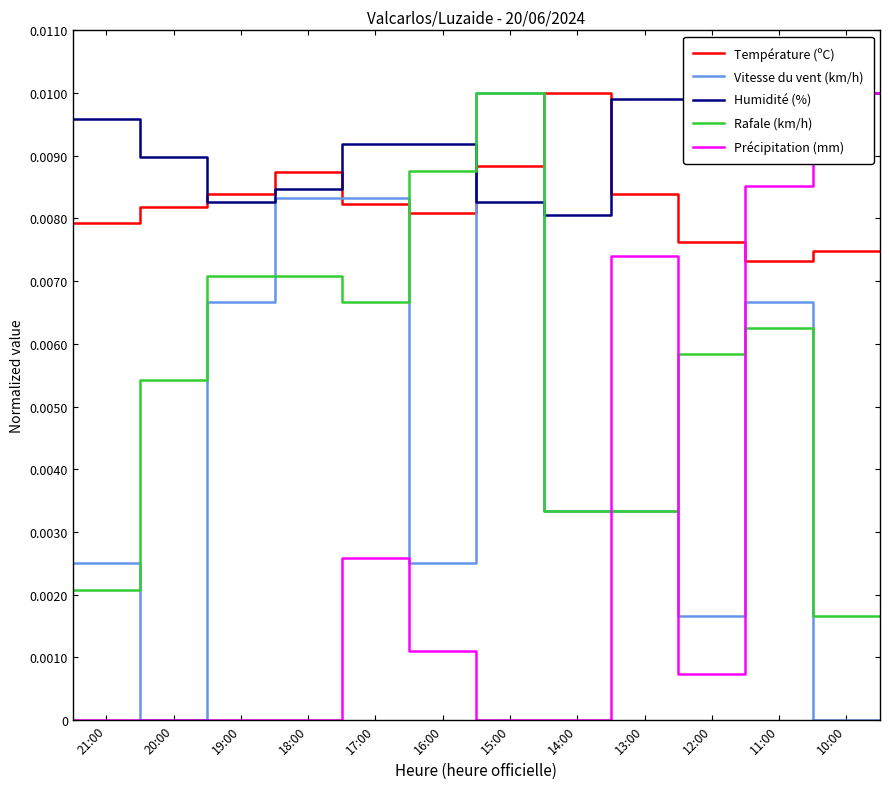

True or false: Température (ºC) and Rafale (km/h) intersect in this chart.

True